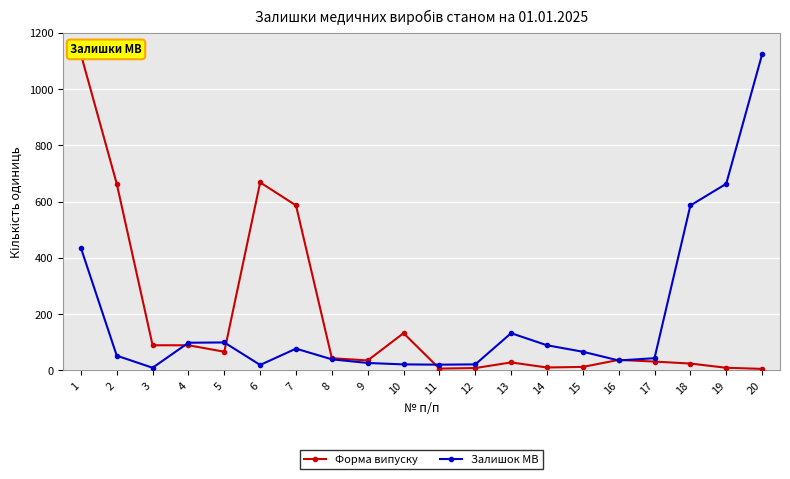

Reading left to right, what are all the values shown in this chart?

Форма випуску: 1=1123	2=663	3=89	4=89	5=66	6=668	7=586	8=43	9=35	10=132	11=6	12=8	13=28	14=10	15=12	16=37	17=31	18=24	19=9	20=5
Залишок МВ: 1=435	2=52	3=9	4=98	5=99	6=19	7=77	8=39	9=26	10=21	11=20	12=21	13=132	14=89	15=66	16=35	17=43	18=586	19=663	20=1123